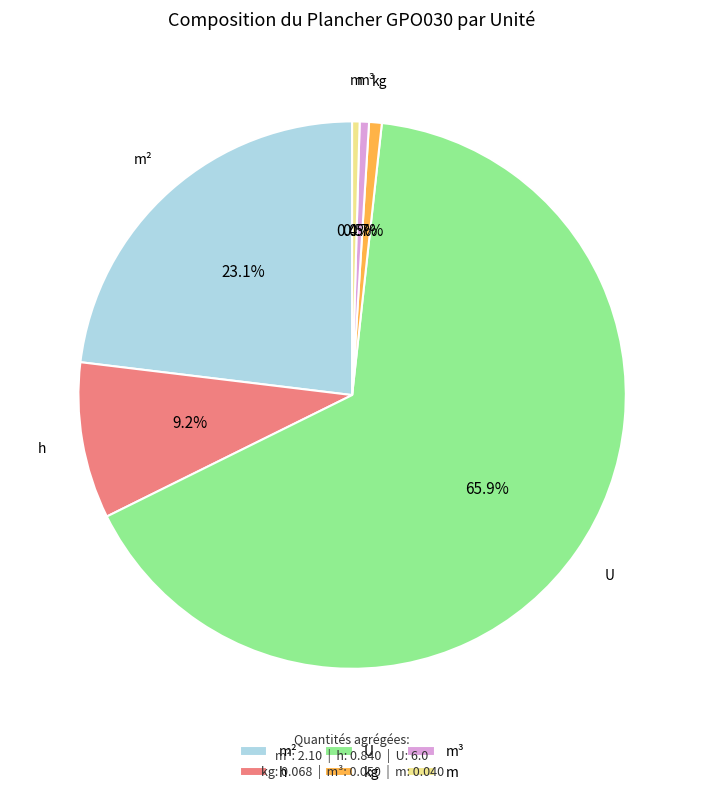

Is the sum of m³ and m greater than half?

No